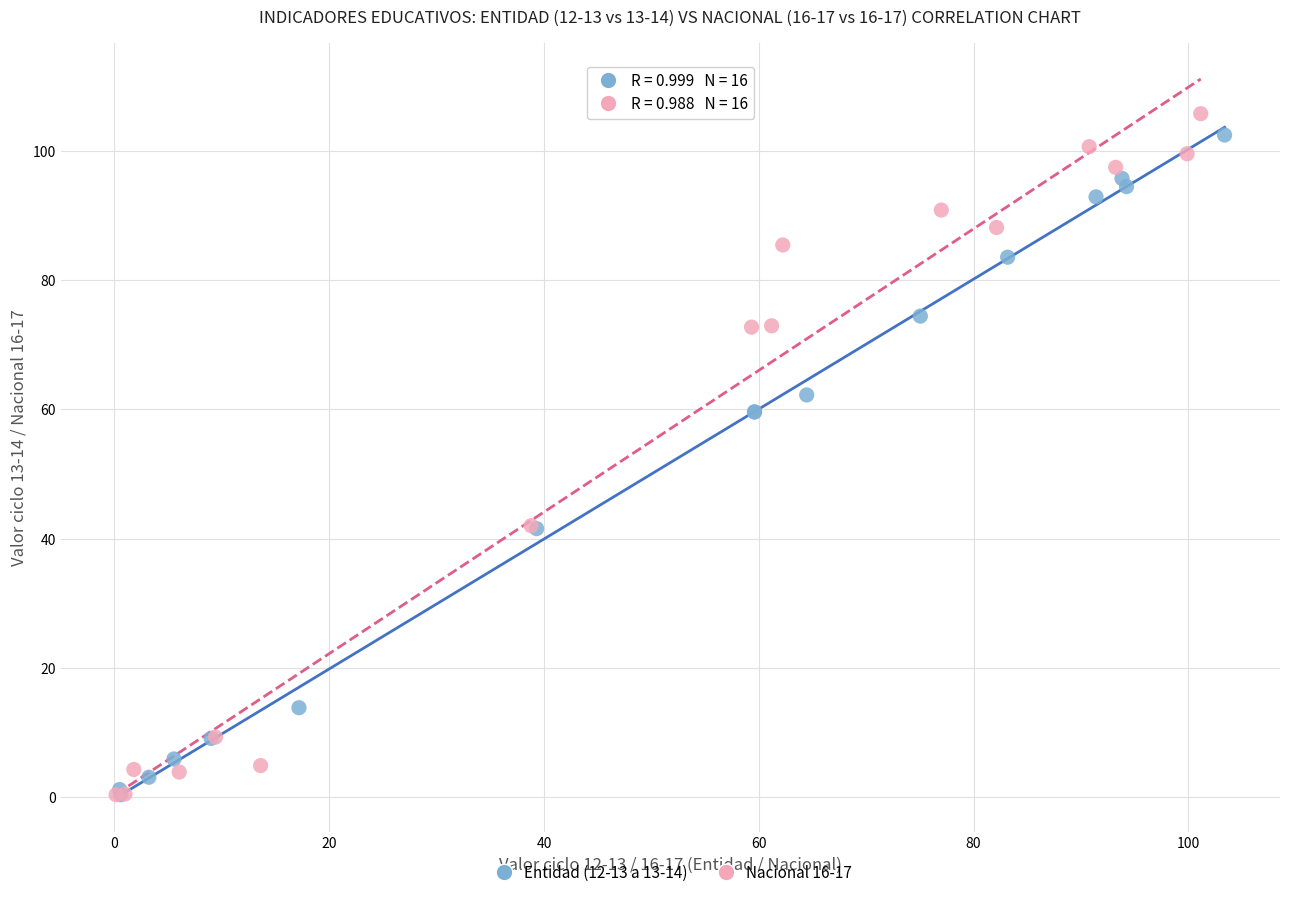

What are all the series names shown in the legend?

Entidad (12-13 a 13-14), Nacional 16-17